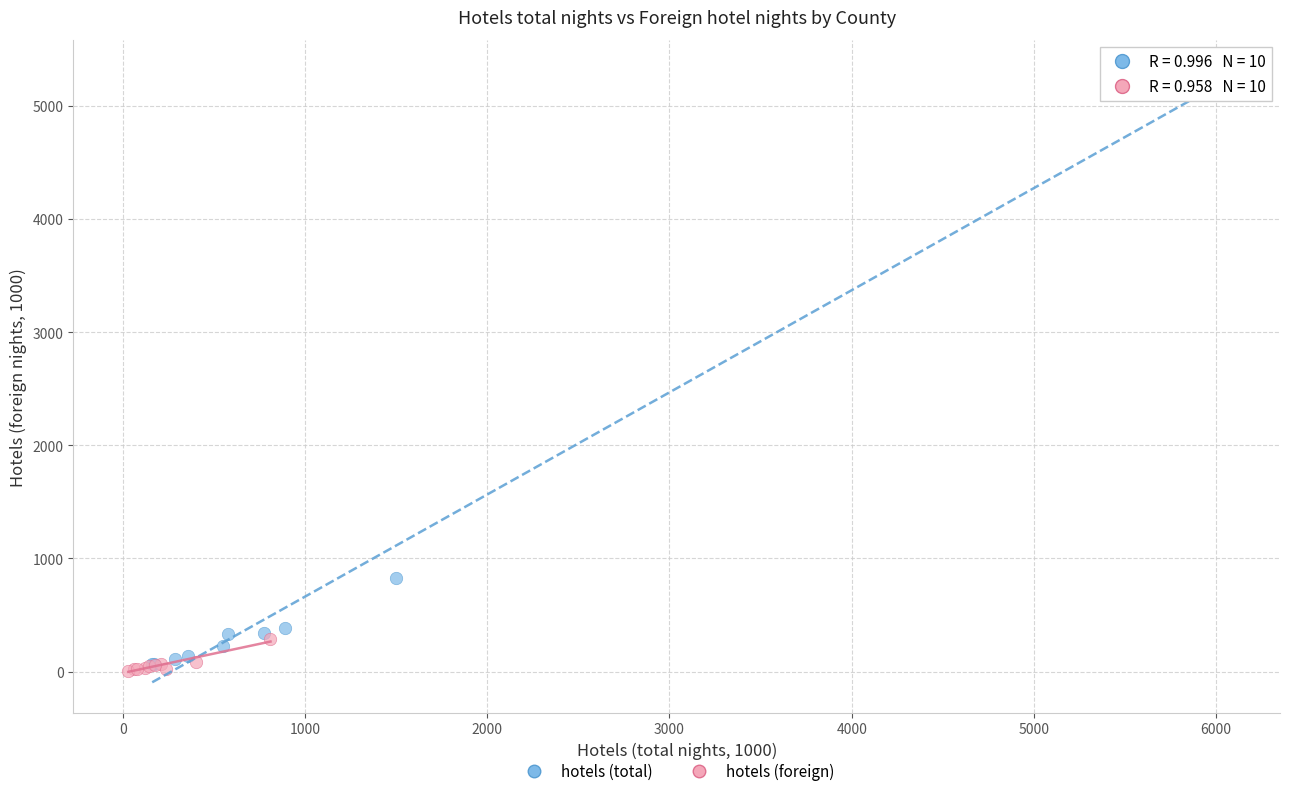

Which series contains the lowest Y value?

hotels (foreign)